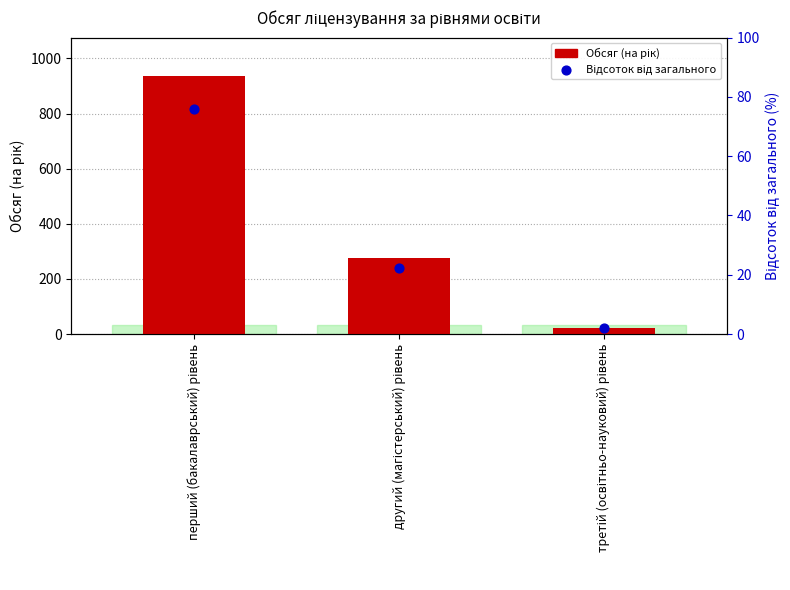

Which series contains the lowest Y value?

Відсоток від загального